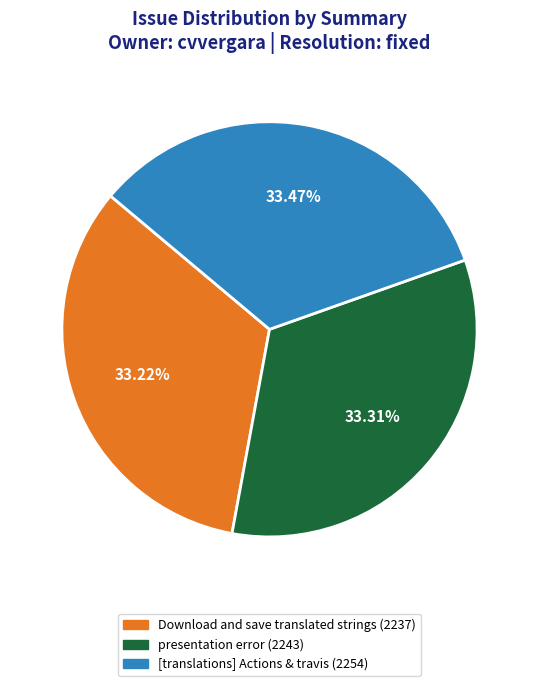

Is the sum of [translations] Actions & travis and presentation error greater than half?

Yes